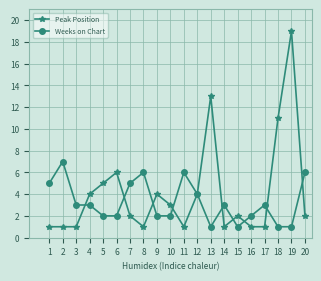

What is the sum of the Weeks on Chart values at 1 and 3?

8